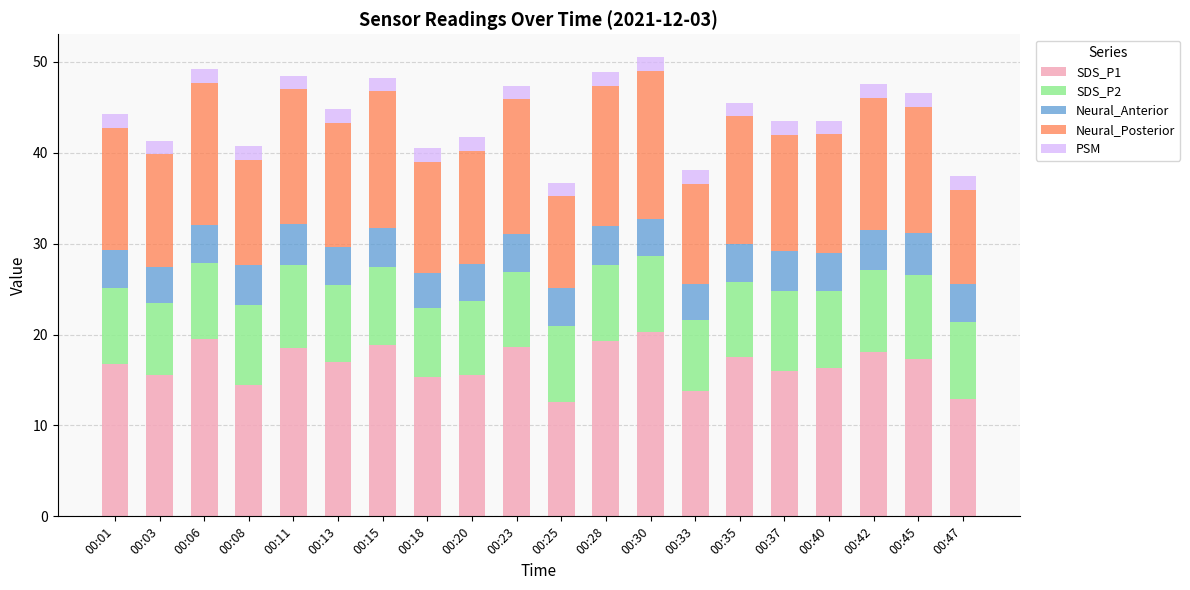

What are all the series names shown in the legend?

SDS_P1, SDS_P2, Neural_Anterior, Neural_Posterior, PSM